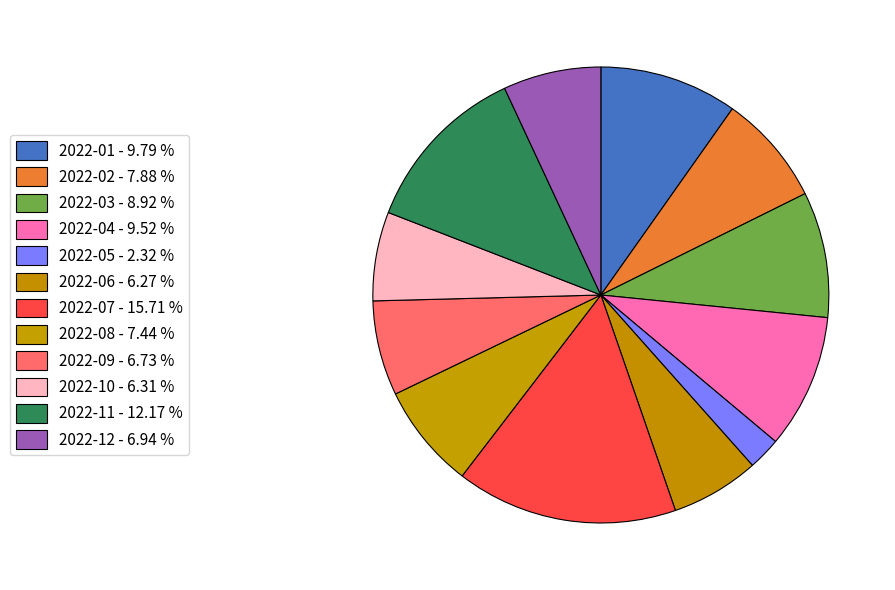

How many slices are in this pie chart?

12